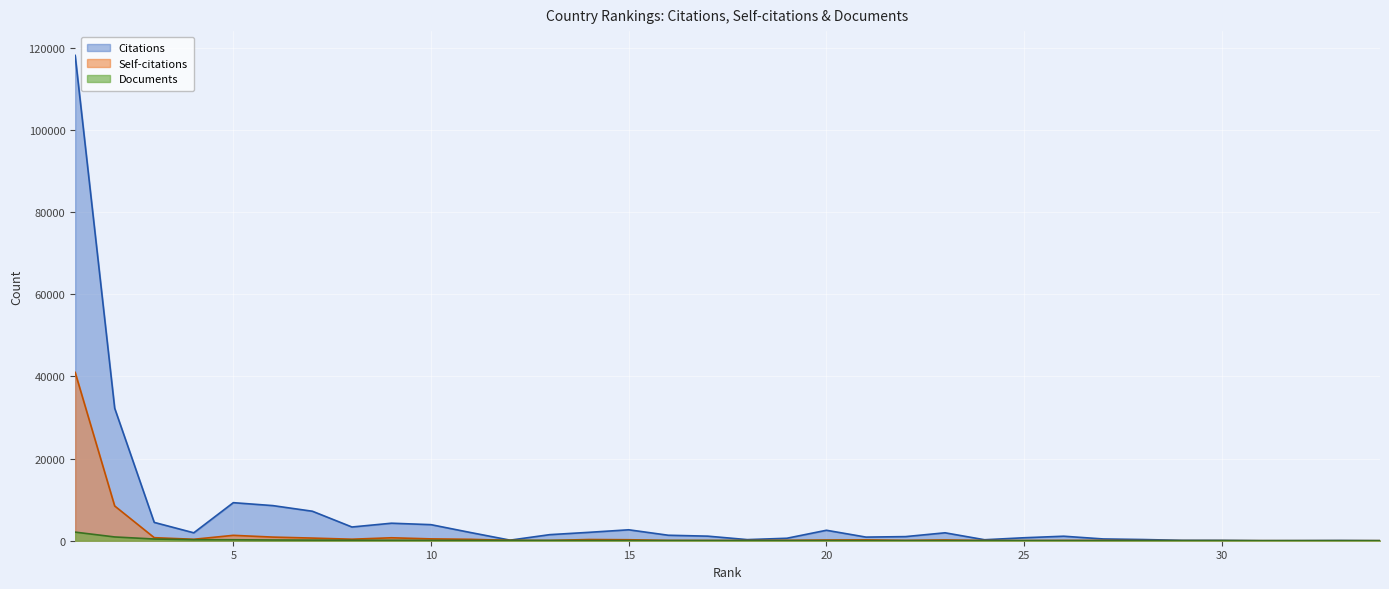

The Citations series shows 200030 at 1. True or false?

False